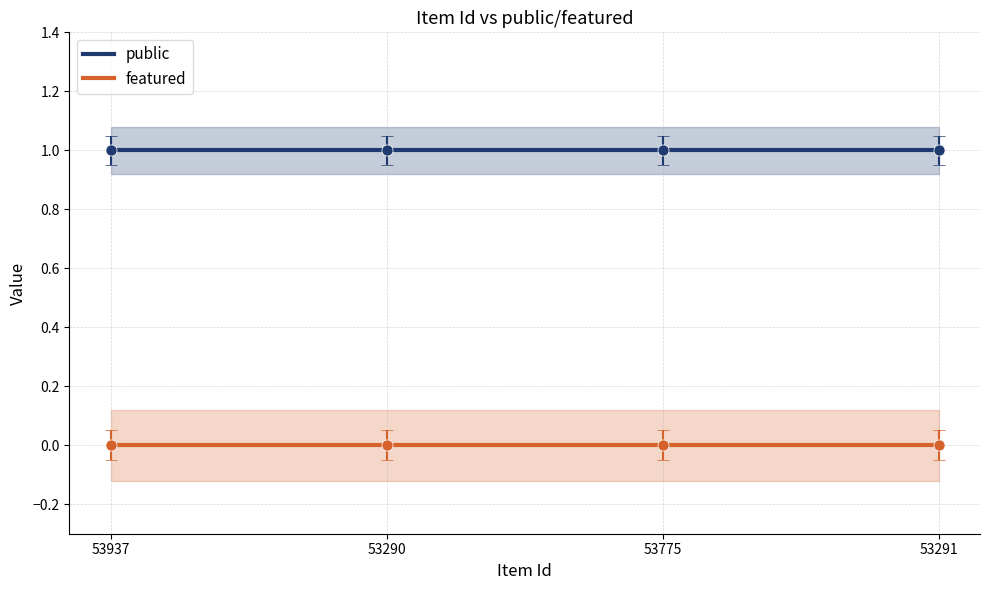

Rank the series by their maximum value, from highest to lowest.

public, featured